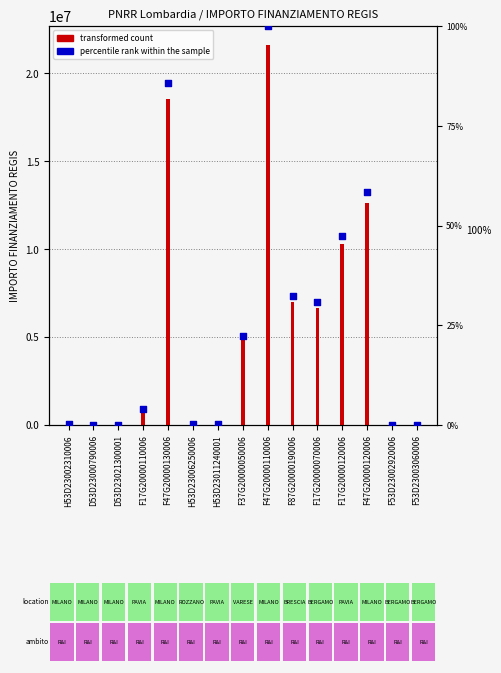

What are all the series names shown in the legend?

transformed count, percentile rank within the sample